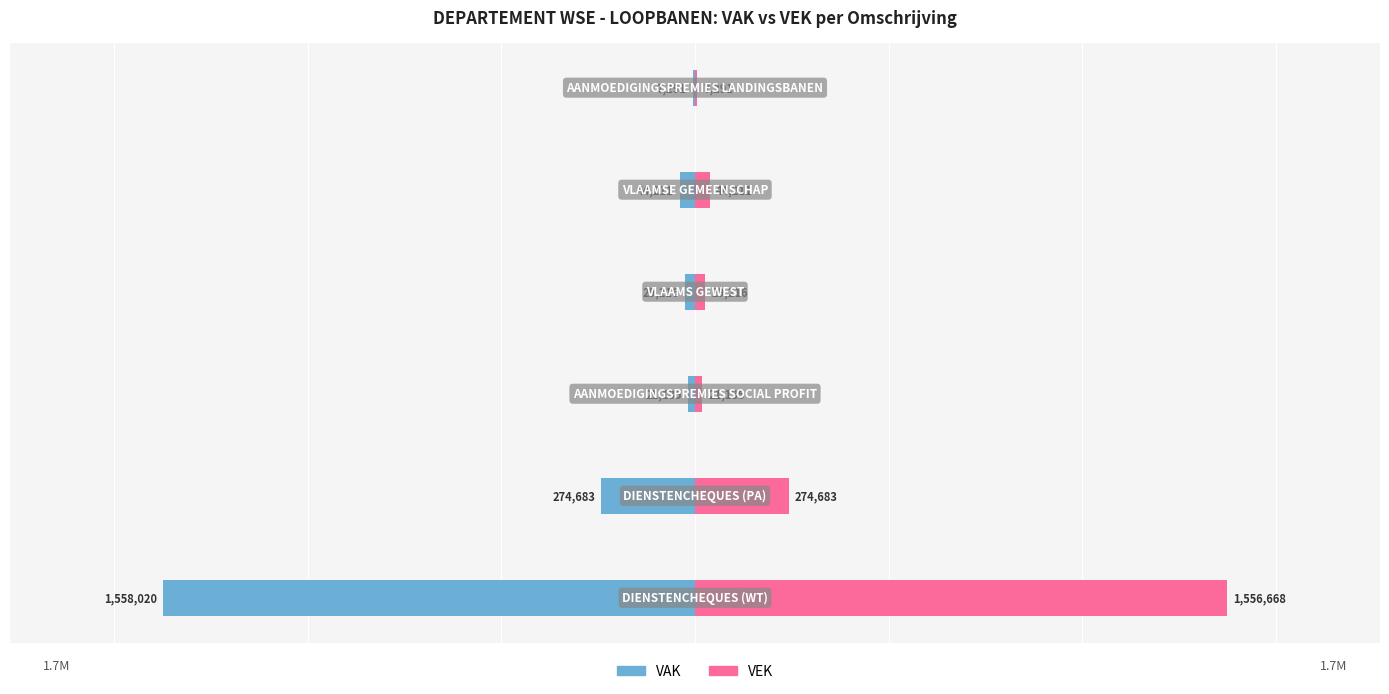

Rank the series at 0.0 from highest to lowest value.

VEK, VAK